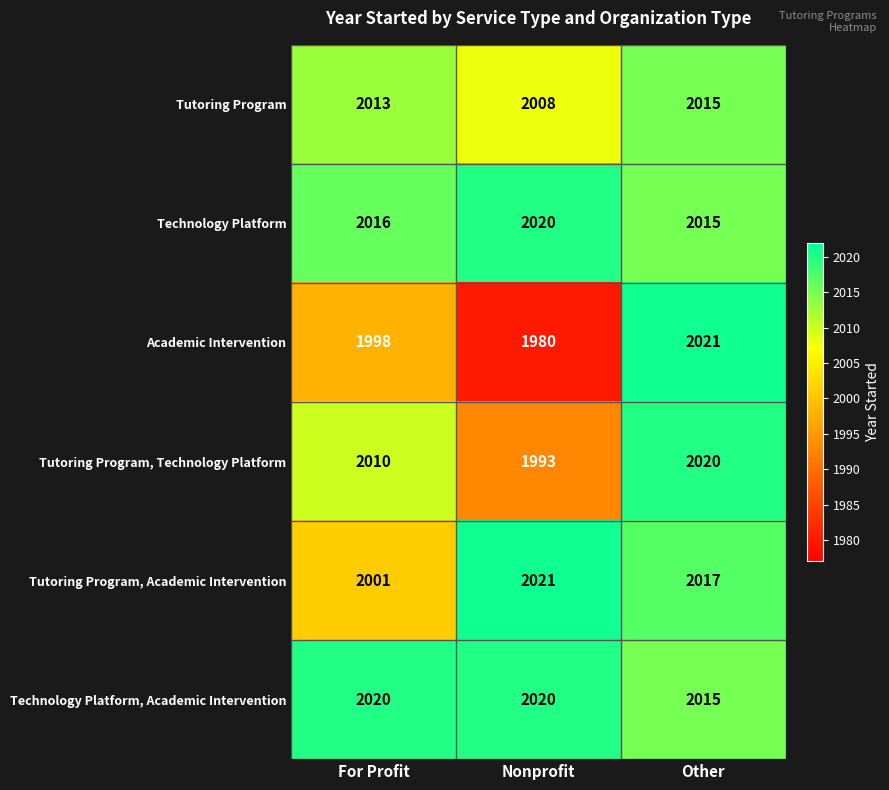

True or false: Tutoring Program, Academic Intervention has a value of 3489 at Other.

False